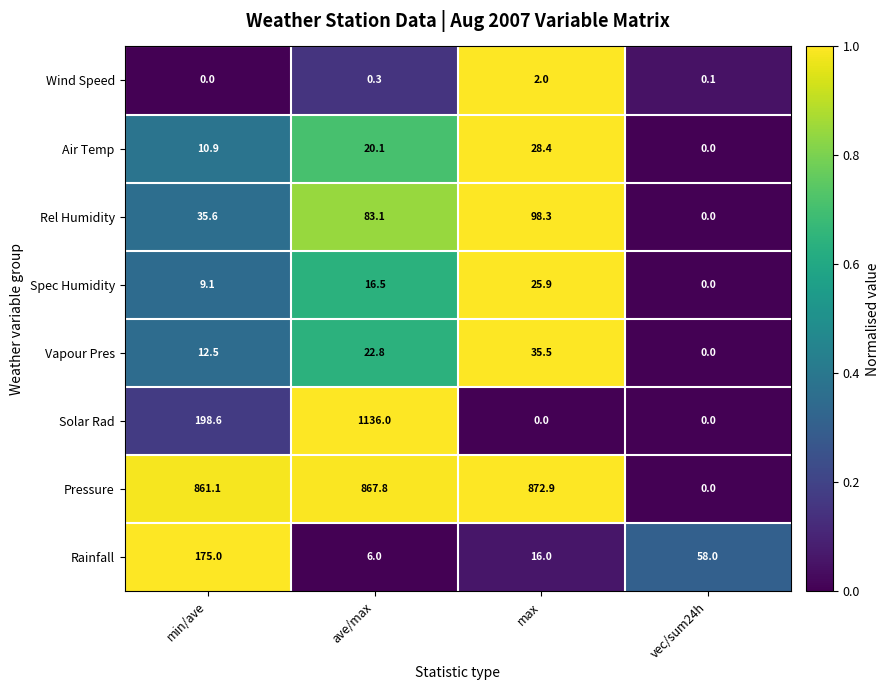

Which series has the largest total across all categories?

Pressure